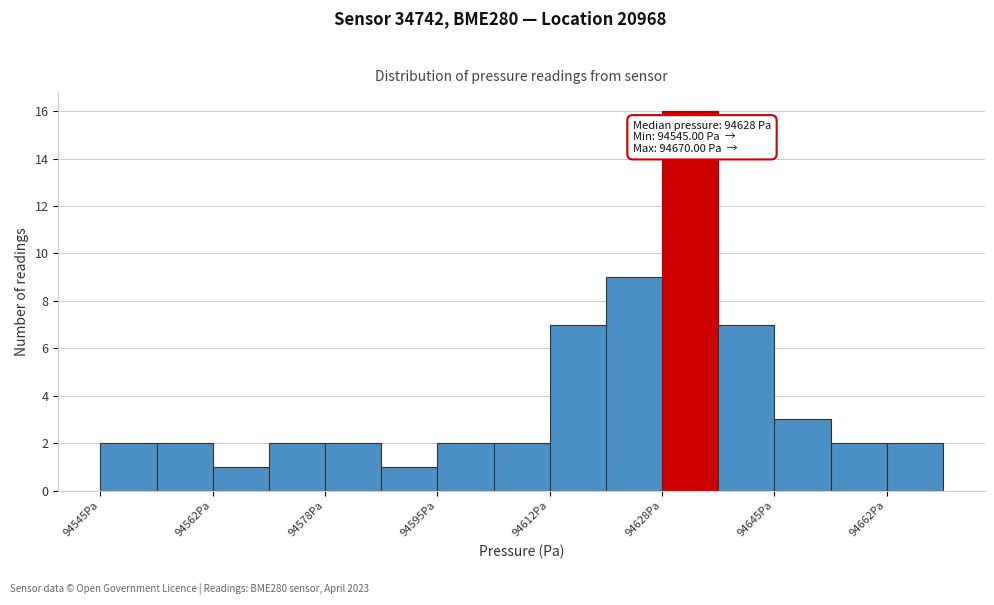

Which range on the x-axis has the tallest bar?

94628 to 94636